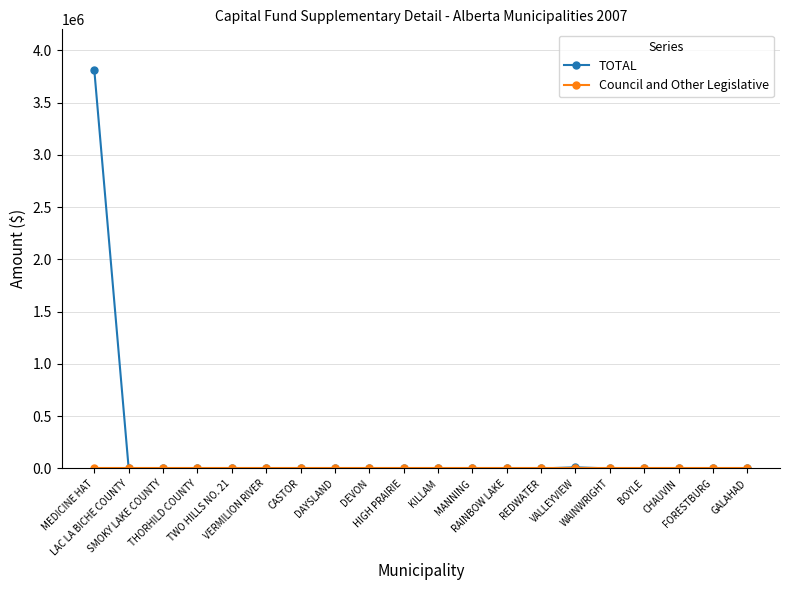

Which series has the largest range (max minus min)?

TOTAL